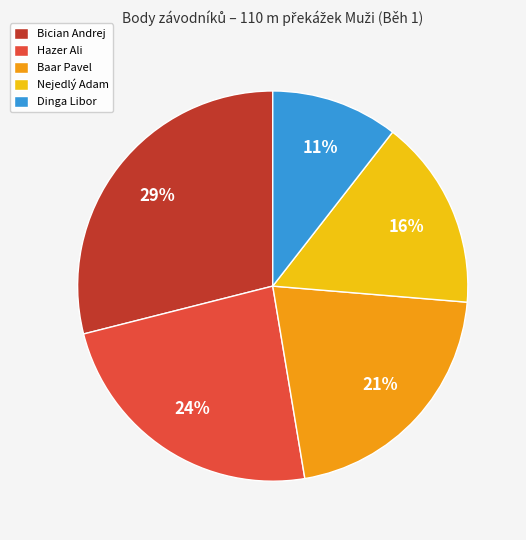

Do Nejedlý Adam and Baar Pavel together represent more than half of the pie?

No